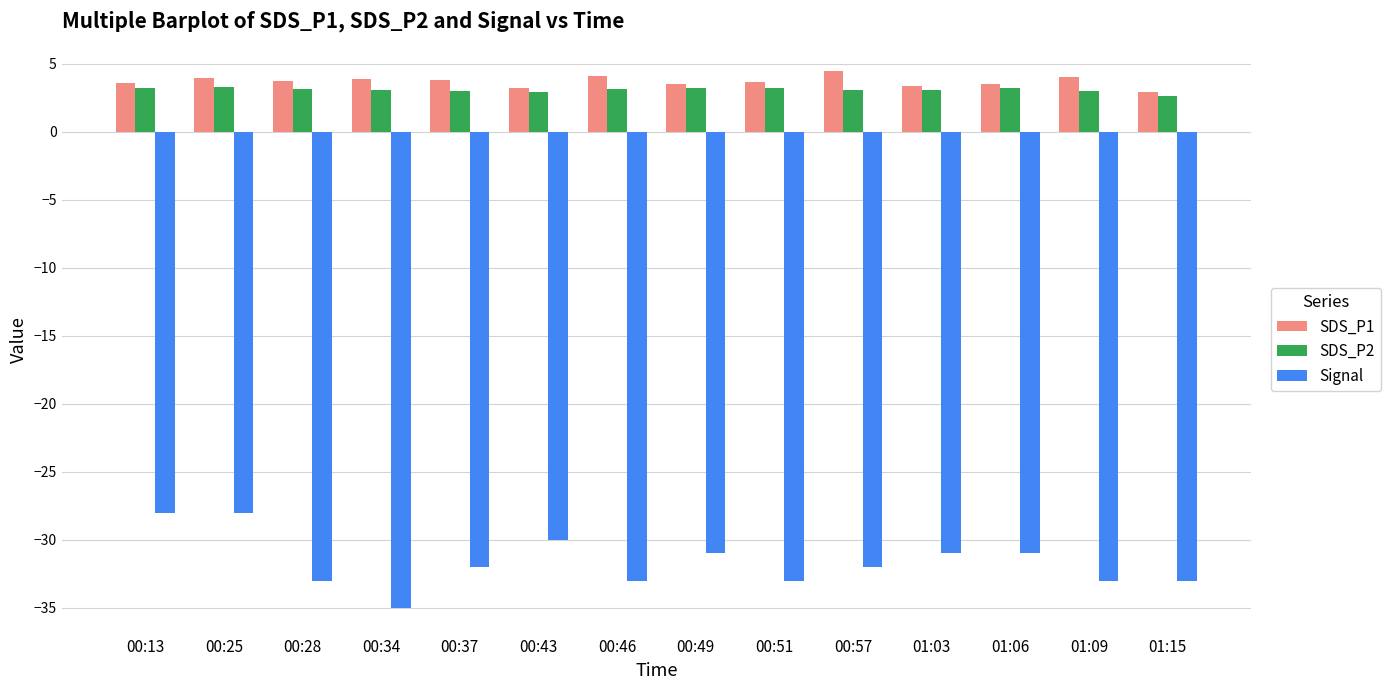

How many Signal values are between -33 and -31?

10